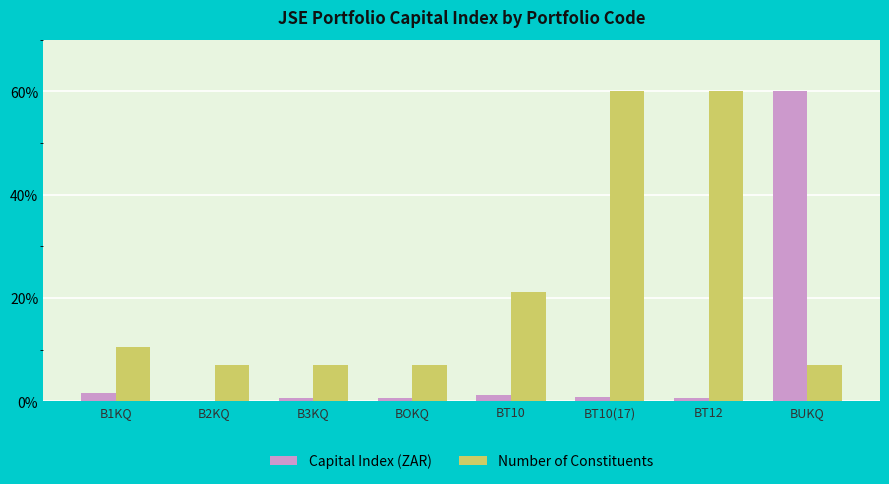

Is the value of Capital Index (ZAR) at BUKQ greater than the value of Number of Constituents at BT10?

Yes